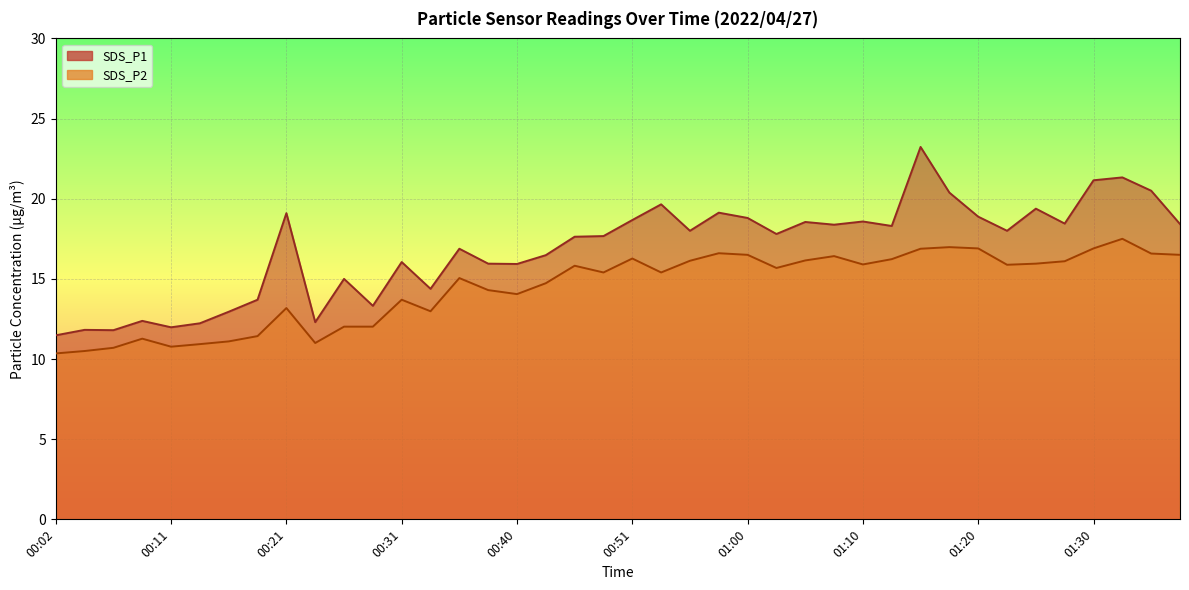

Between 00:09 and 00:55, which series saw the biggest shift?

SDS_P1